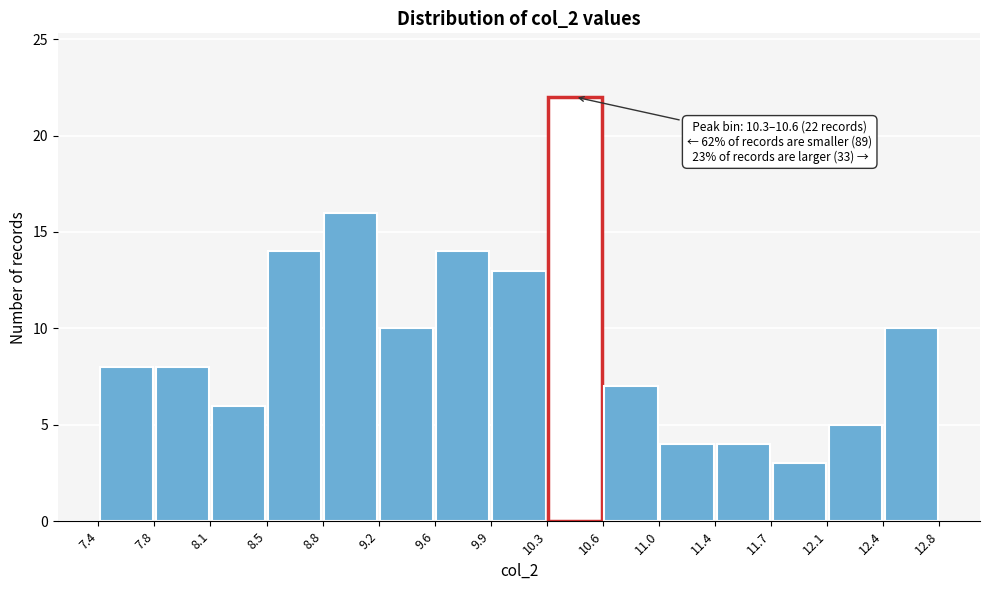

Over which range of the x-axis is the bar tallest?

10.3 to 10.6